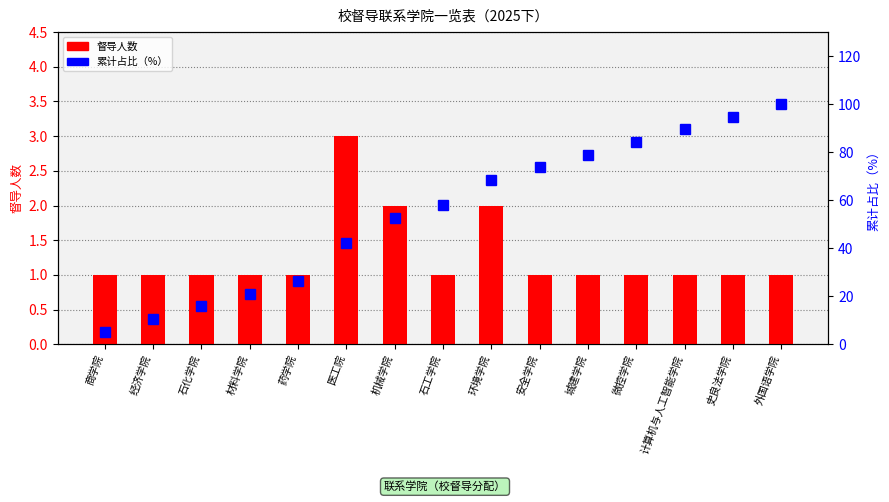

Does the chart contain any negative values?

No